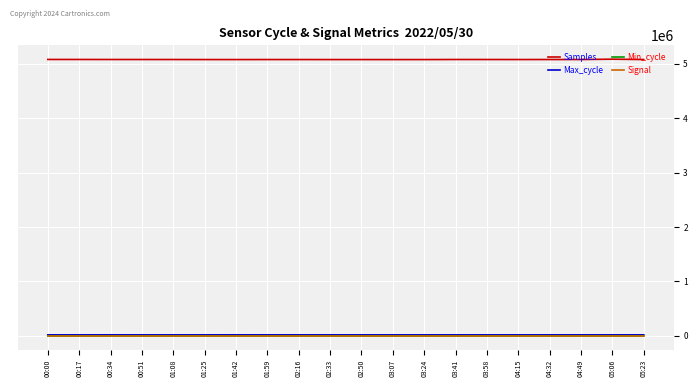

True or false: Max_cycle and Samples intersect in this chart.

False